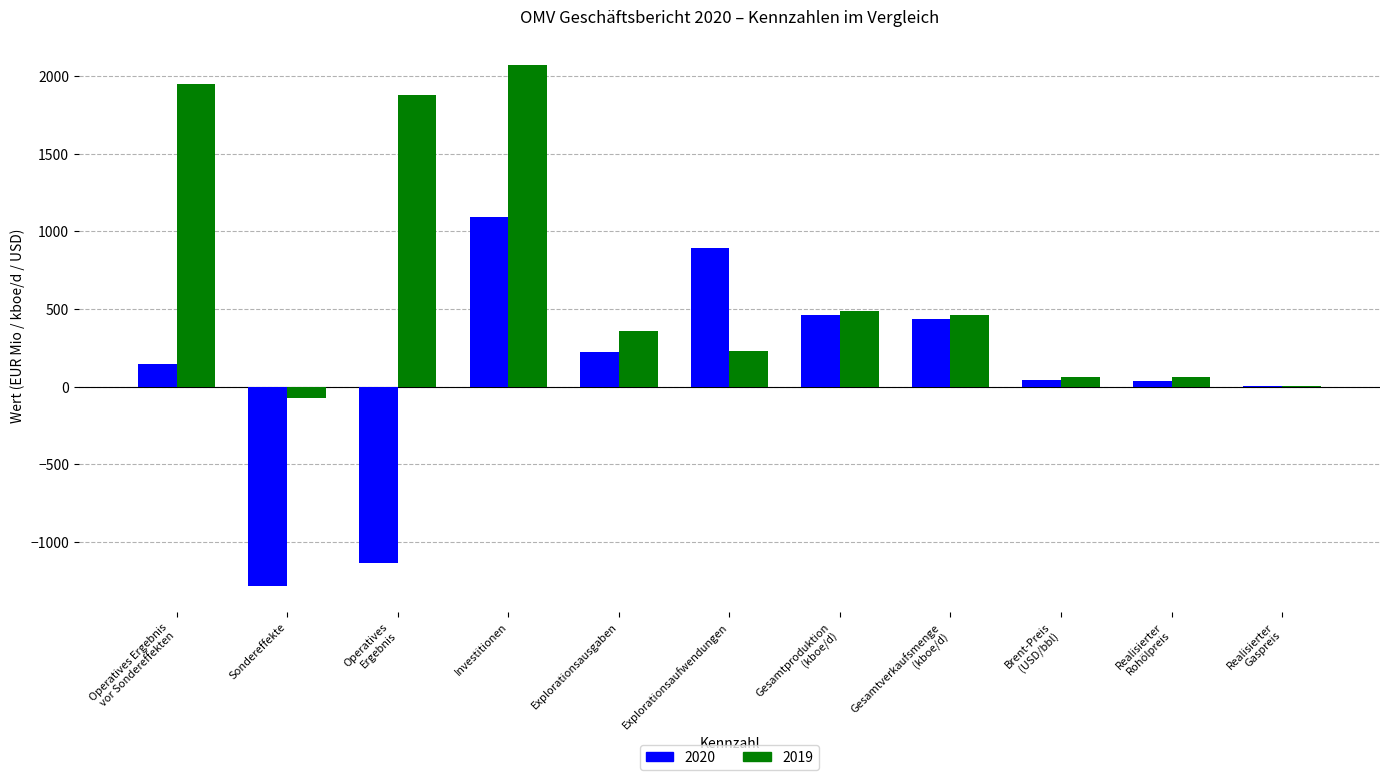

What is the sum of all 2020 values?

923.9